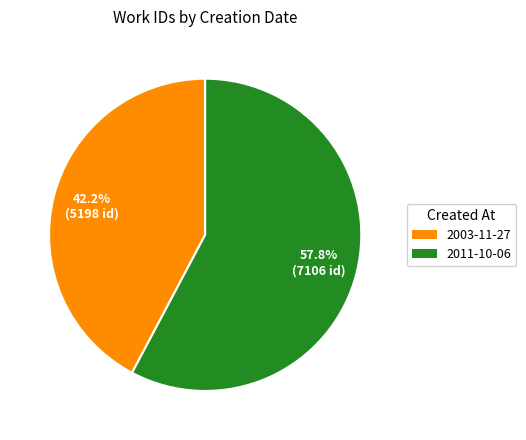

Is there any slice that represents more than half of the pie?

Yes